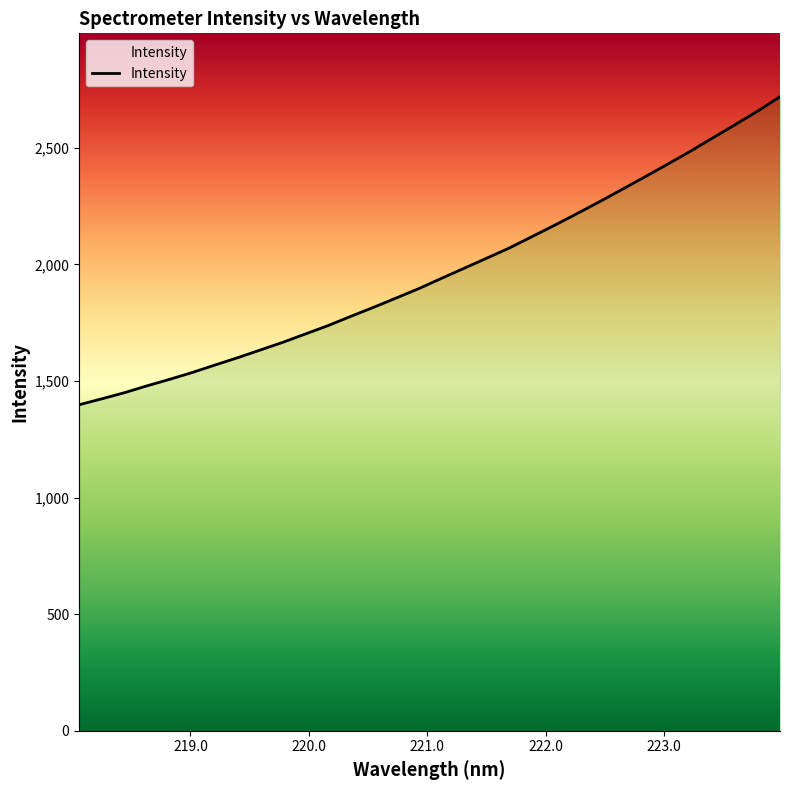

What is the maximum value shown in the chart?

2718.6